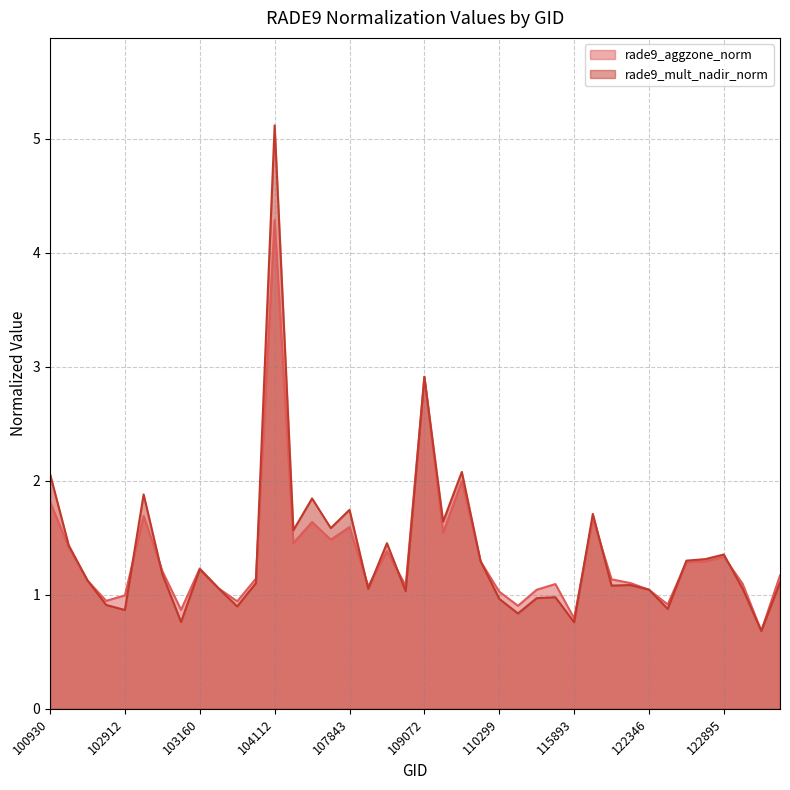

How many data points in rade9_aggzone_norm are less than 1?

8